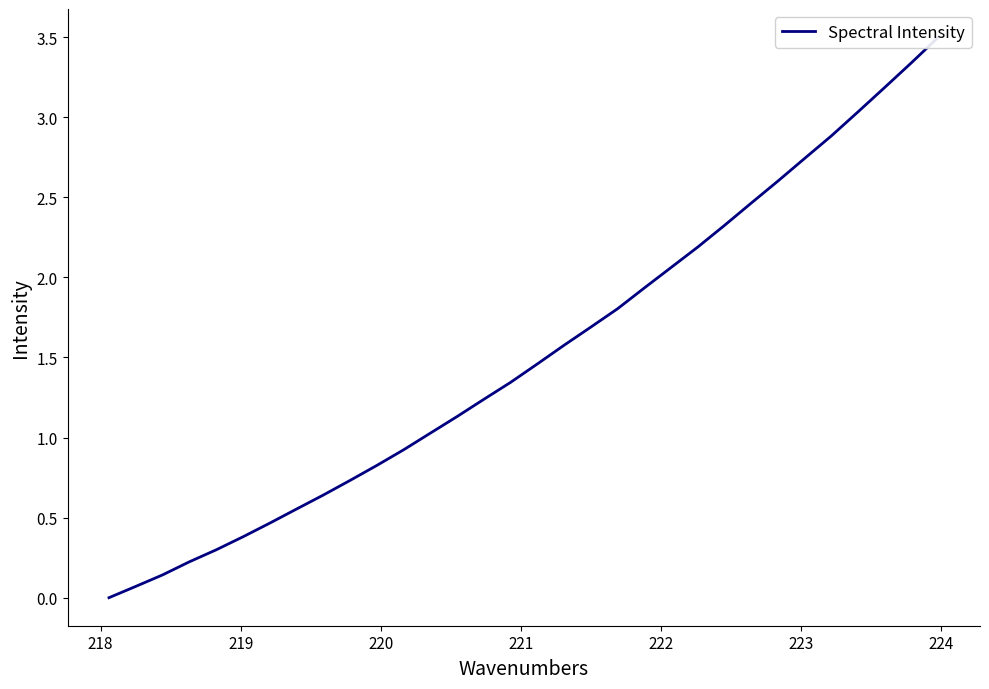

Reading right to left, what are all the values shown in this chart?

3.5	3.3	3.2	3.0	2.9	2.7	2.6	2.5	2.3	2.2	2.1	1.9	1.8	1.7	1.6	1.5	1.3	1.2	1.1	1.0	0.9	0.8	0.7	0.6	0.6	0.5	0.4	0.3	0.2	0.1	0.1	0.0